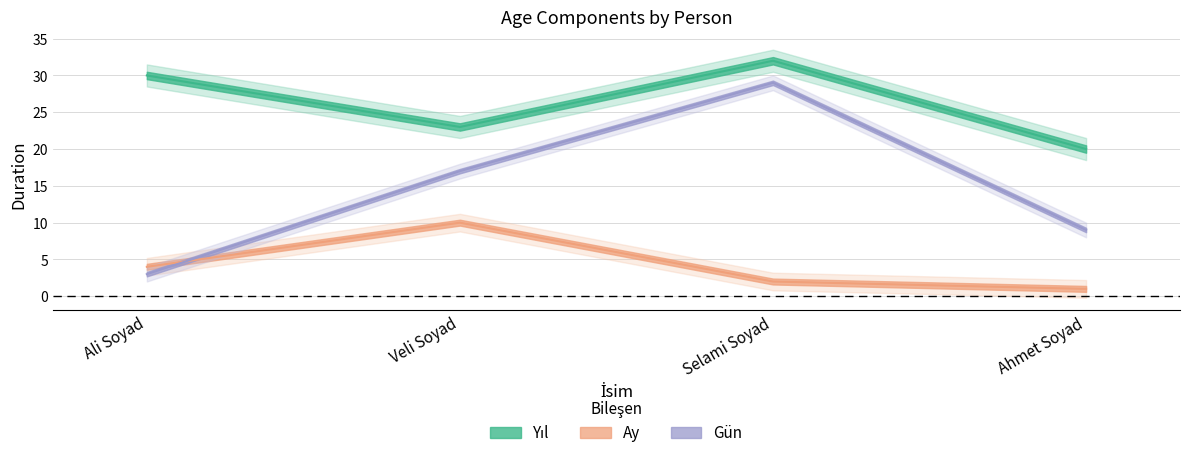

What is the label of the 1st point from the right?

Ahmet Soyad